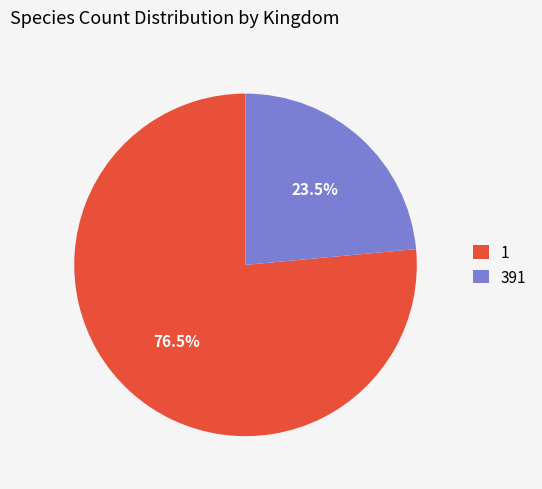

Which category has the smallest portion of the pie?

391